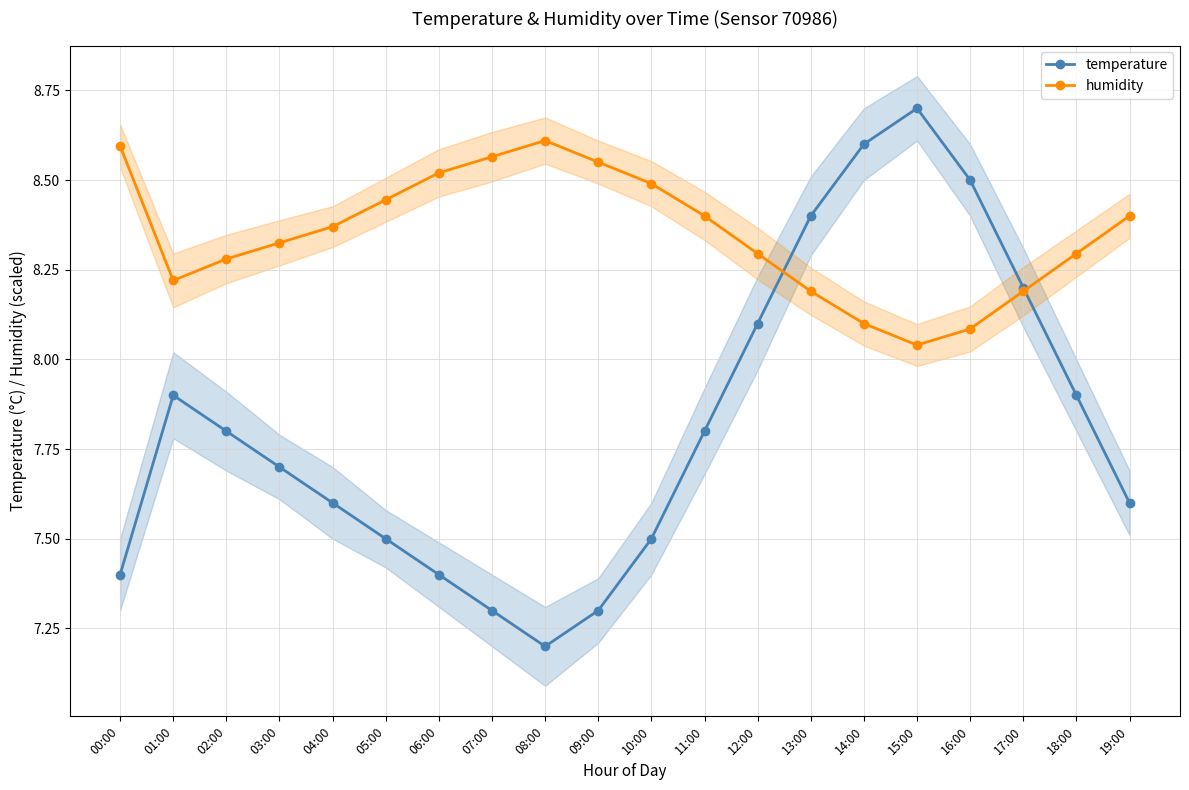

What position from the left is 06:00?

7